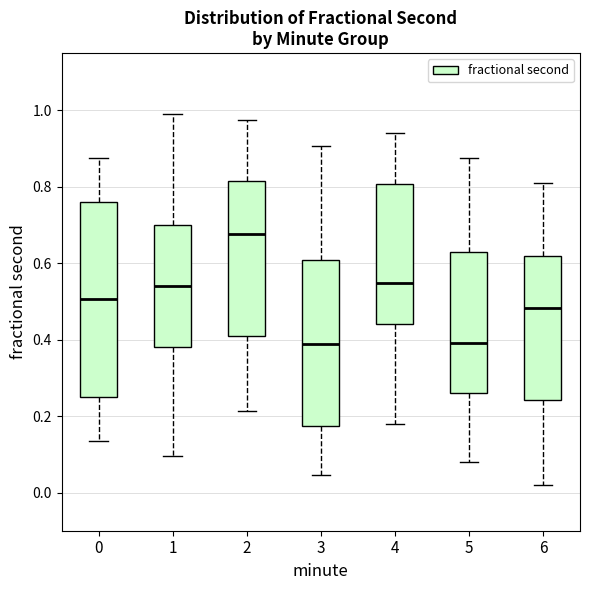

Reading left to right, transcribe this box plot: for each box, give where its median line is, the range the box spans, and where its two whiskers end, as read against the y-axis. The values are not printed on the chart, so give them approximately, as read against the axis.

0: median 0.50, box 0.26 to 0.76, whiskers 0.14 to 0.88
1: median 0.54, box 0.38 to 0.70, whiskers 0.10 to 1.00
2: median 0.68, box 0.42 to 0.82, whiskers 0.22 to 0.98
3: median 0.38, box 0.18 to 0.60, whiskers 0.04 to 0.90
4: median 0.54, box 0.44 to 0.80, whiskers 0.18 to 0.94
5: median 0.40, box 0.26 to 0.62, whiskers 0.08 to 0.88
6: median 0.48, box 0.24 to 0.62, whiskers 0.02 to 0.80